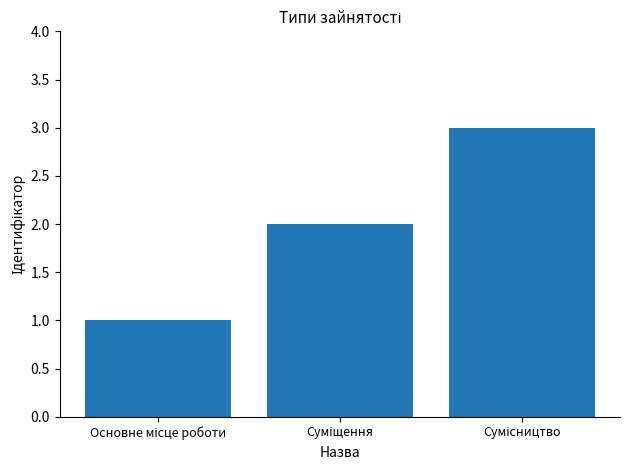

What is the greatest value displayed?

3